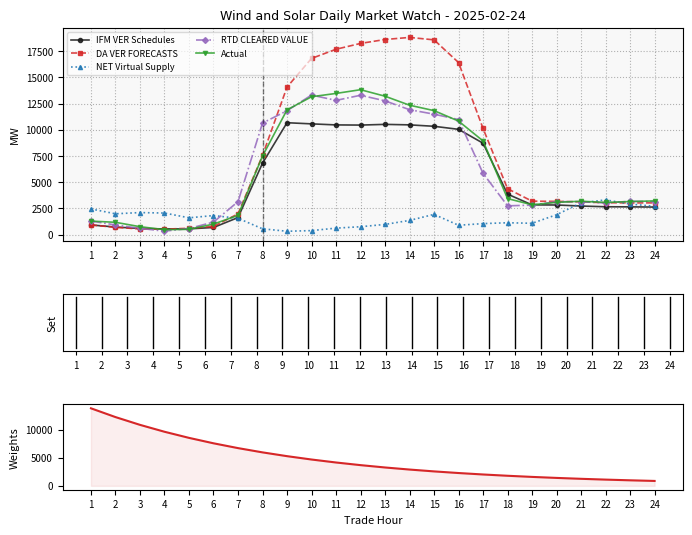

True or false: IFM VER Schedules and Actual intersect in this chart.

True